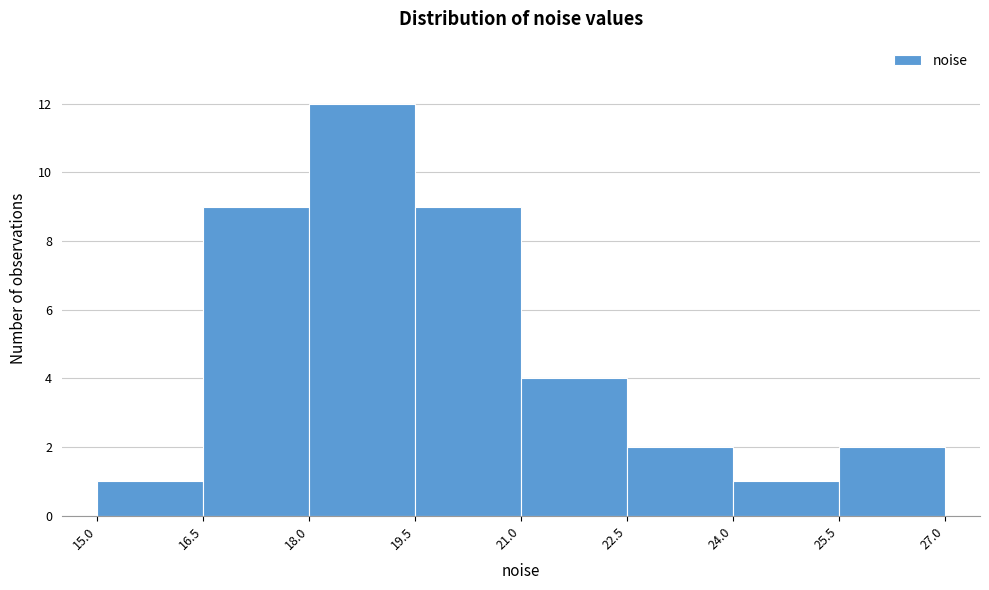

Reading left to right, transcribe this chart: for each bar, give the range it covers on the x-axis and its height. The values are not printed on the chart, so give them approximately, as read against the axis.

15.0 to 16.5: 1
16.5 to 18.0: 9
18.0 to 19.5: 12
19.5 to 21.0: 9
21.0 to 22.5: 4
22.5 to 24.0: 2
24.0 to 25.5: 1
25.5 to 27.0: 2